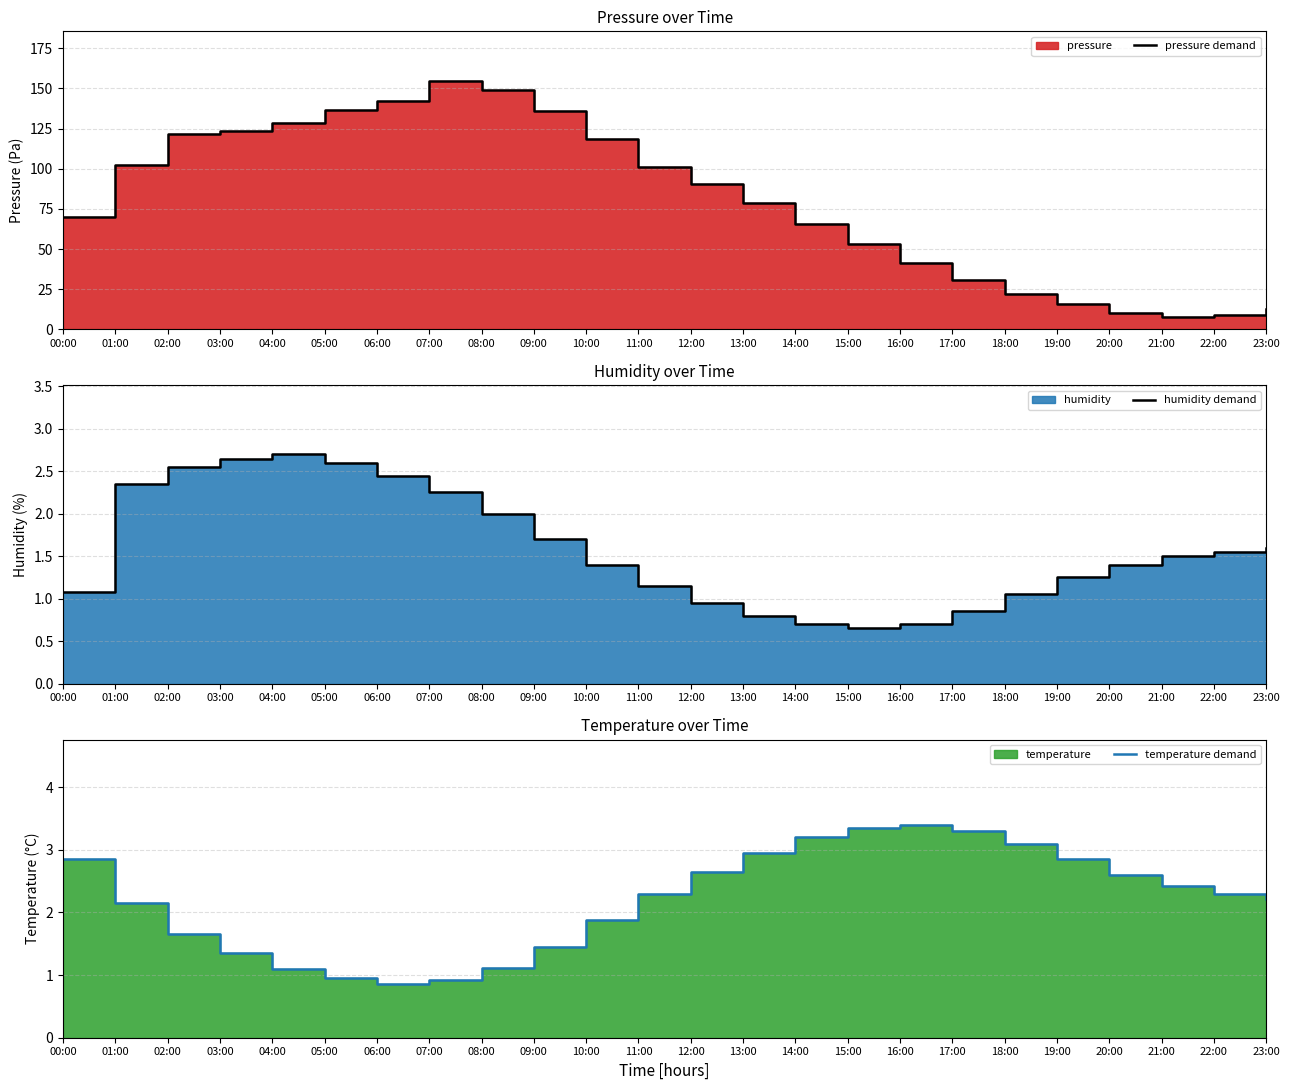

At which category does pressure demand reach its first local peak?

07:00